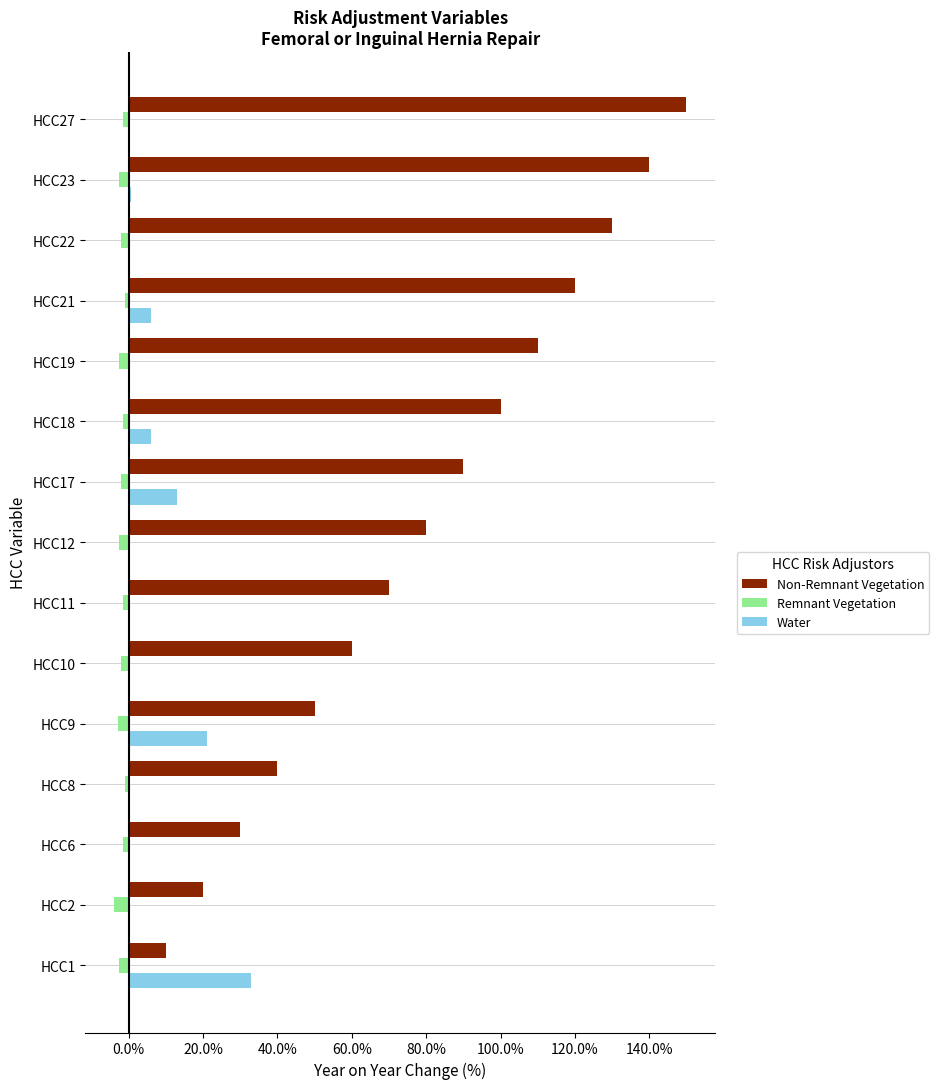

At which label does Water reach its peak?

HCC1